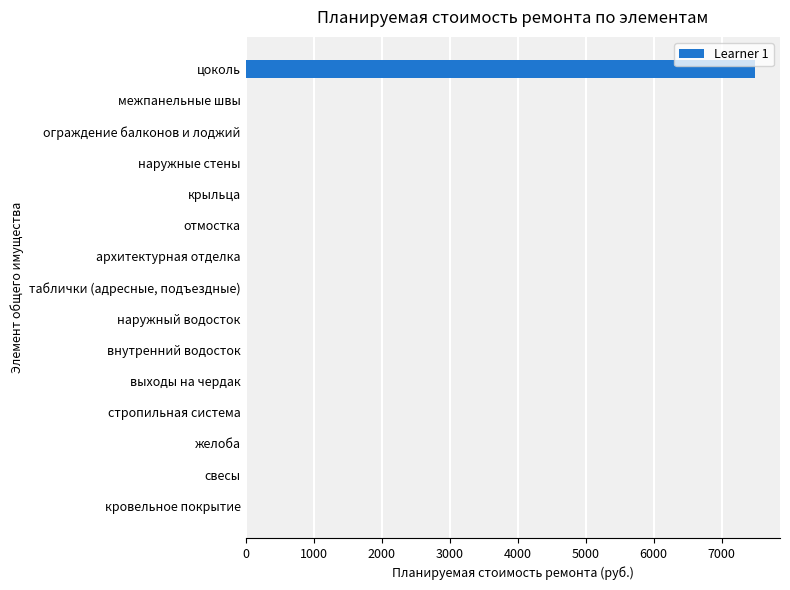

How many series are shown in this chart?

1